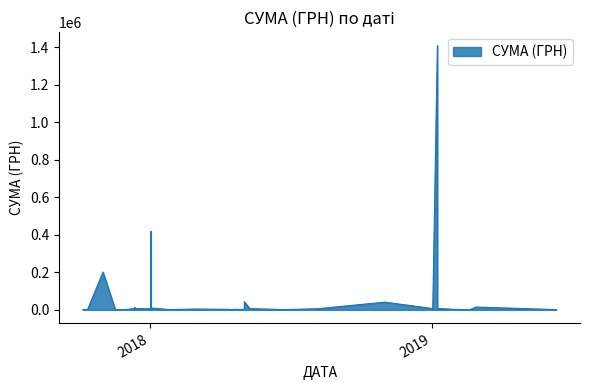

Is it true that the value at 10.05.2018 is 6800.0?

True